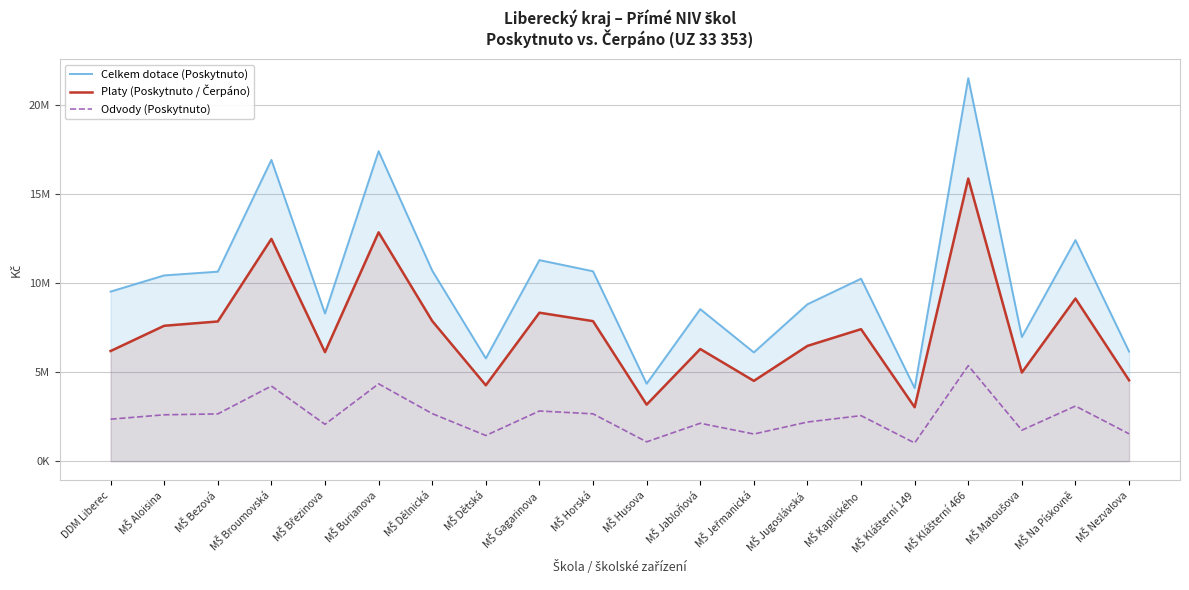

What is the label of the 17th point from the right?

MŠ Broumovská